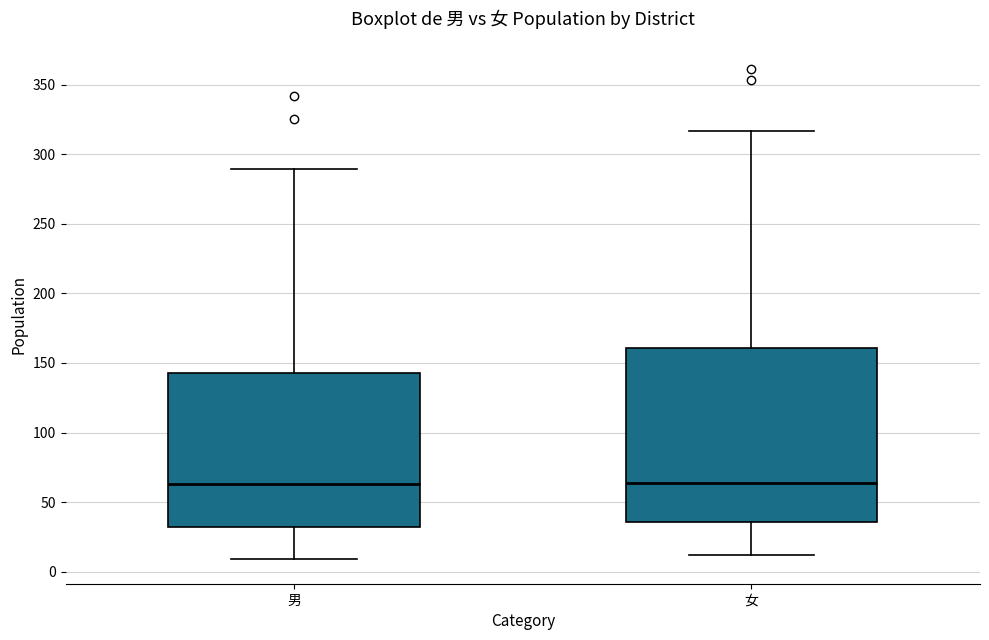

Where does the median line of the box for 男 sit on the y-axis? The values are not printed on the chart, so give them approximately, as read against the axis.

65